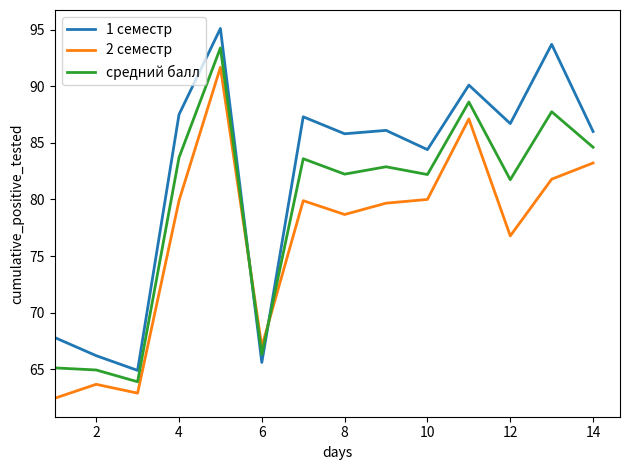

How many intersections are there between 2 семестр and 1 семестр?

2